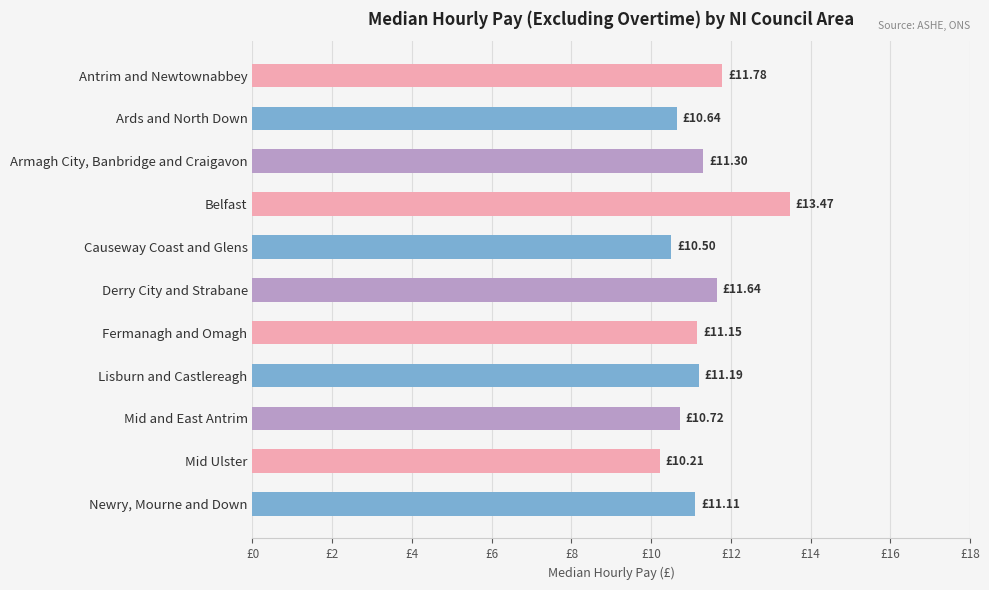

Does the chart contain any negative values?

No